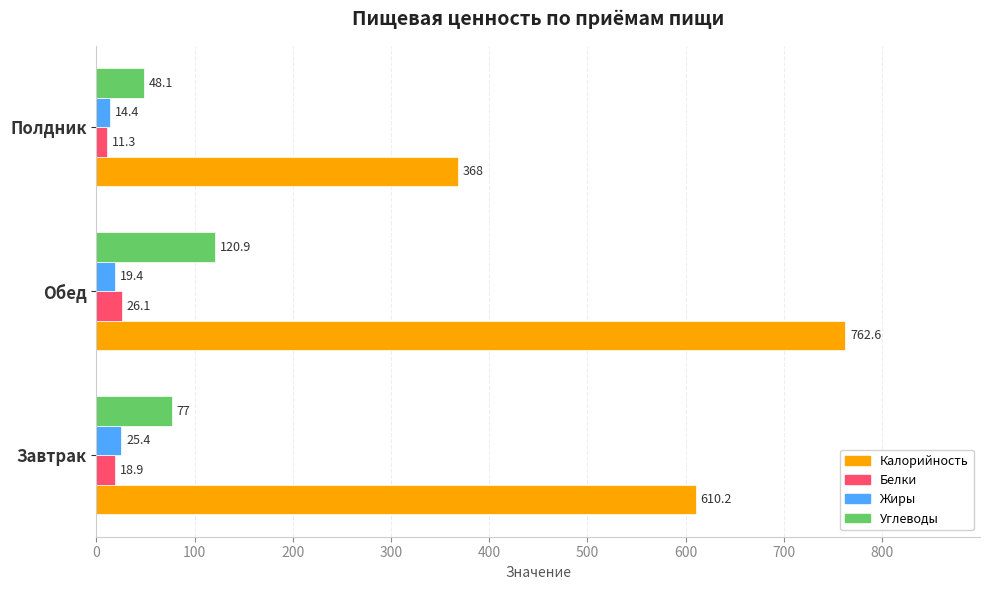

What are all the series names shown in the legend?

Калорийность, Белки, Жиры, Углеводы